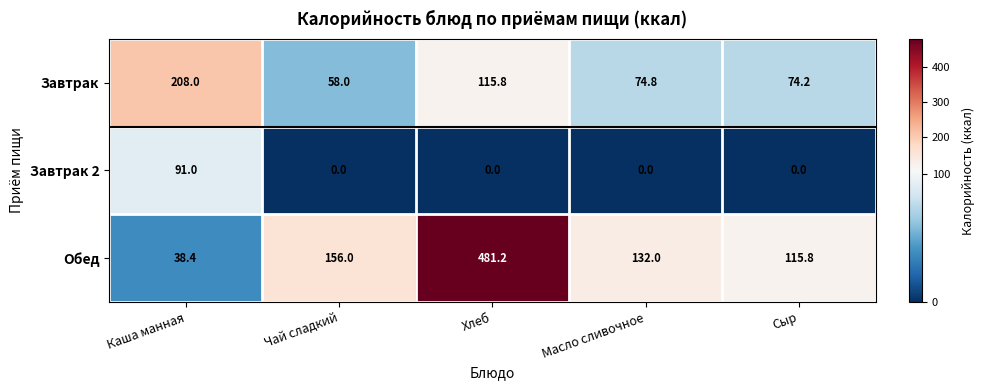

Is it true that Завтрак equals 58.0 at Чай сладкий?

True